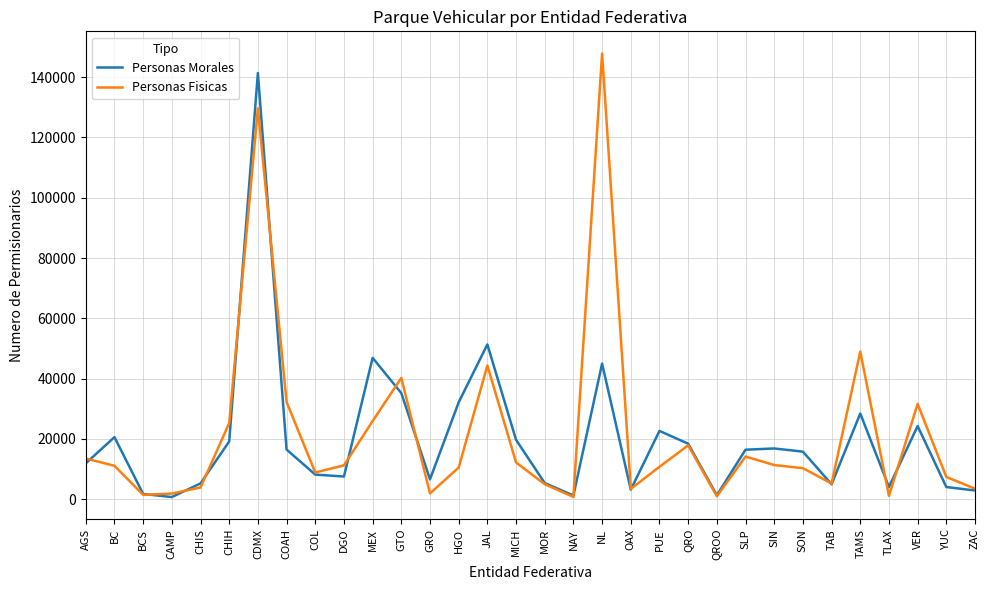

What is the difference between the second highest and second lowest values in the Personas Fisicas series?

128733